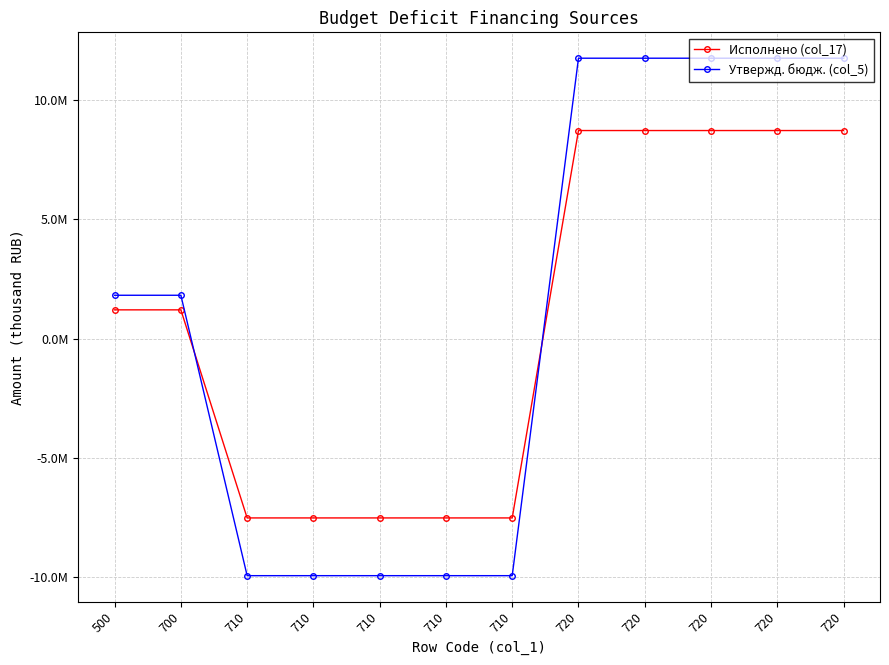

What are all the series names shown in the legend?

Исполнено (col_17), Утвержд. бюдж. (col_5)